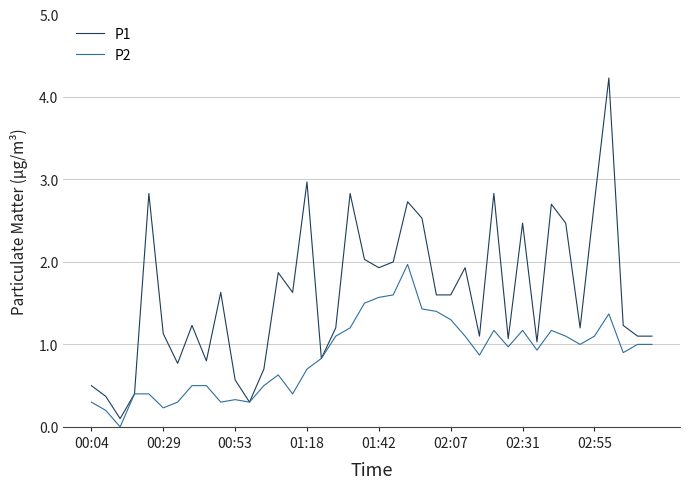

Rank the series by their average value, from highest to lowest.

P1, P2